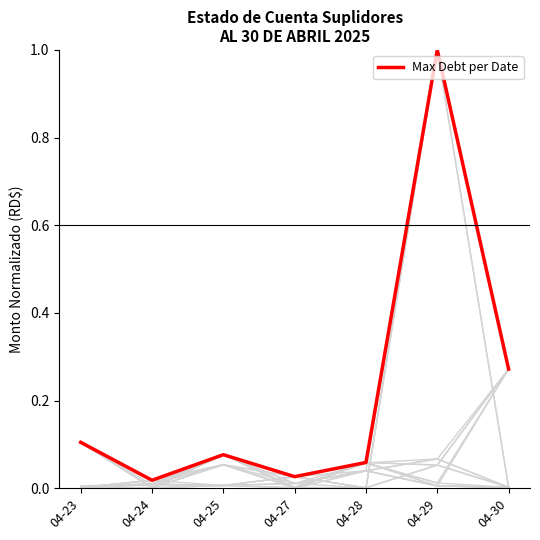

Reading right to left, transcribe all the data shown in this chart.

0.3	1.0	0.1	0.0	0.1	0.0	0.1